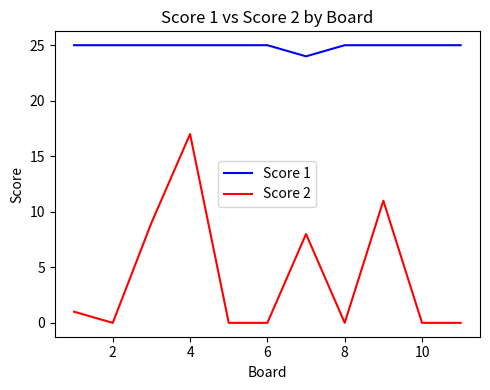

What is the greatest value displayed?

25